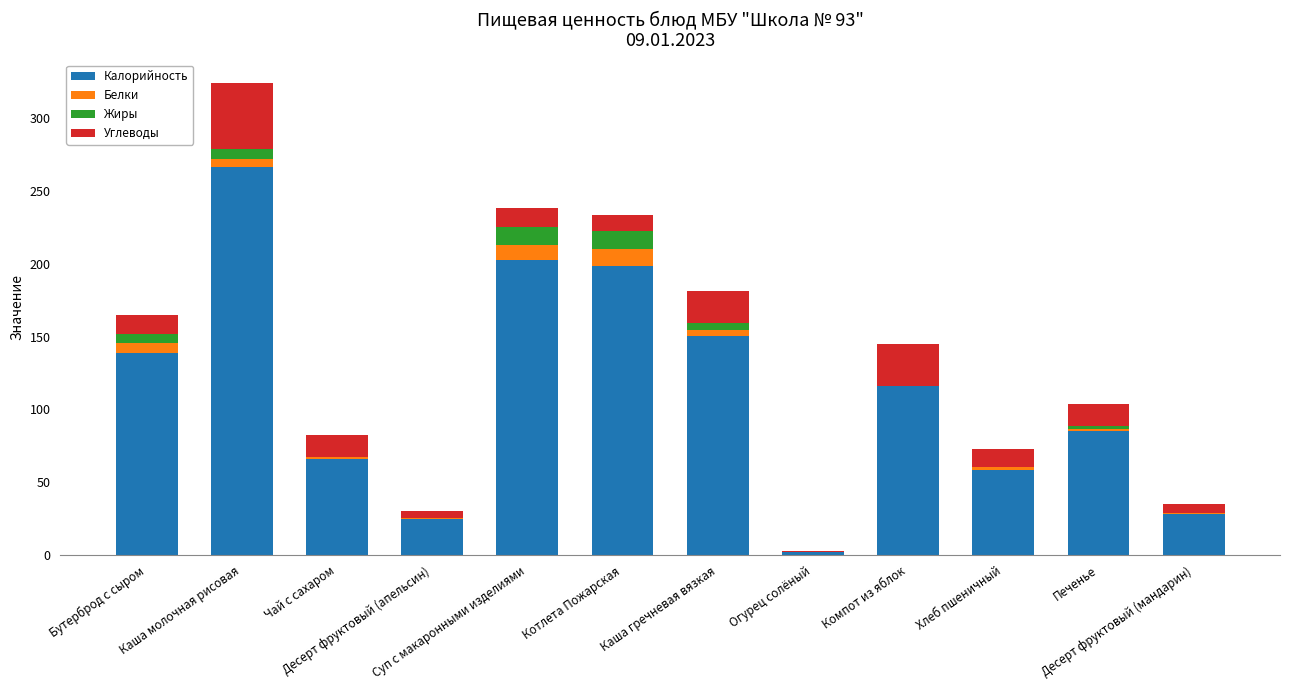

What is the highest value of the Калорийность series?

266.5